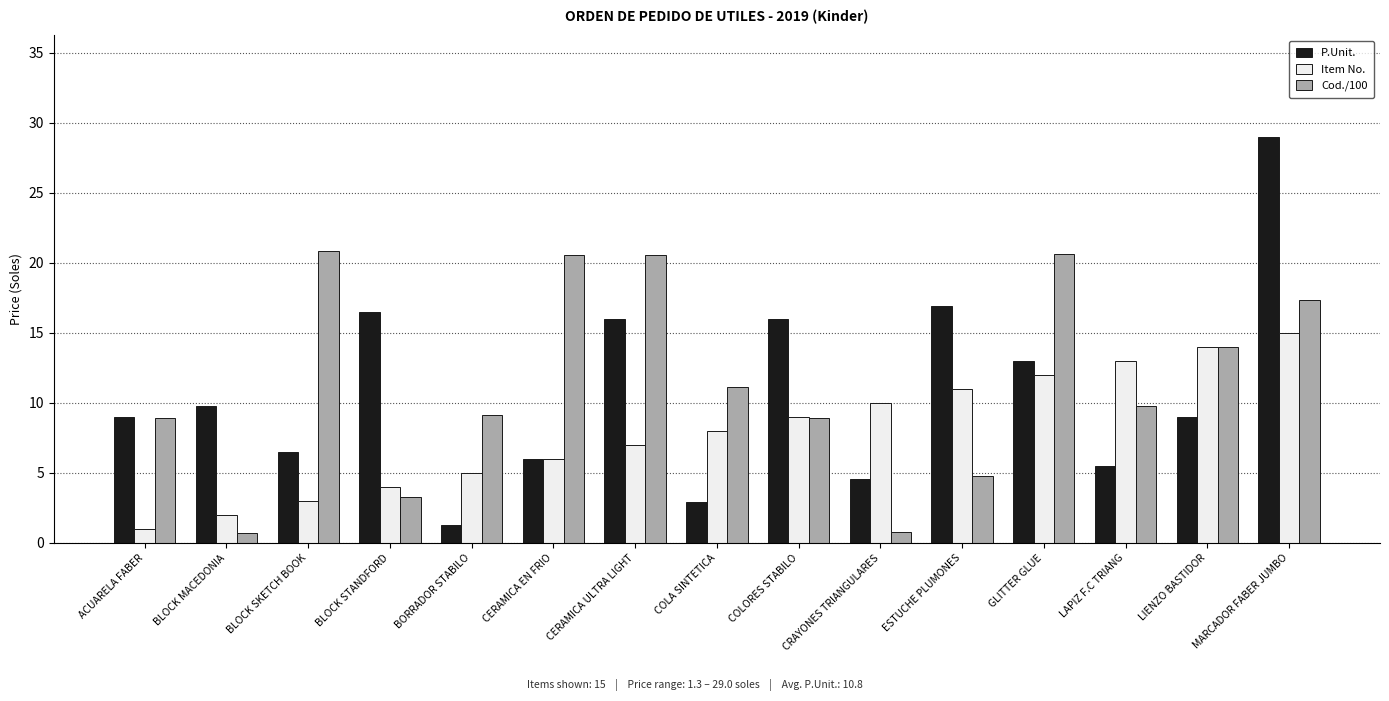

What is the maximum value shown in the chart?

29.0